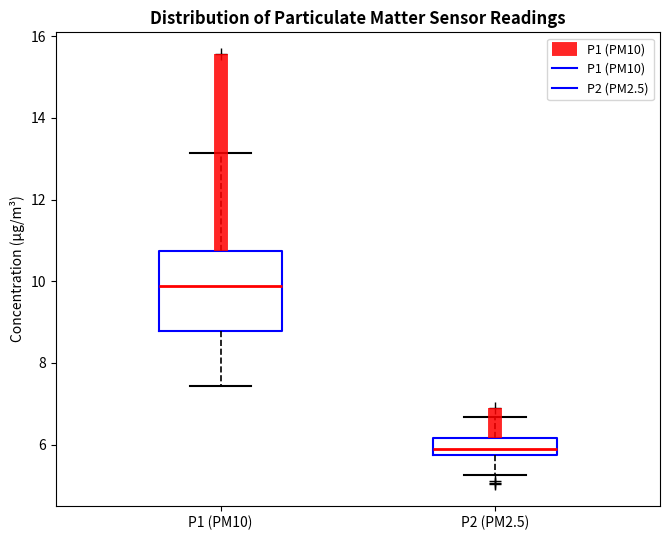

Comparing the boxes themselves (not the whiskers), which one is the tallest?

P1 (PM10)